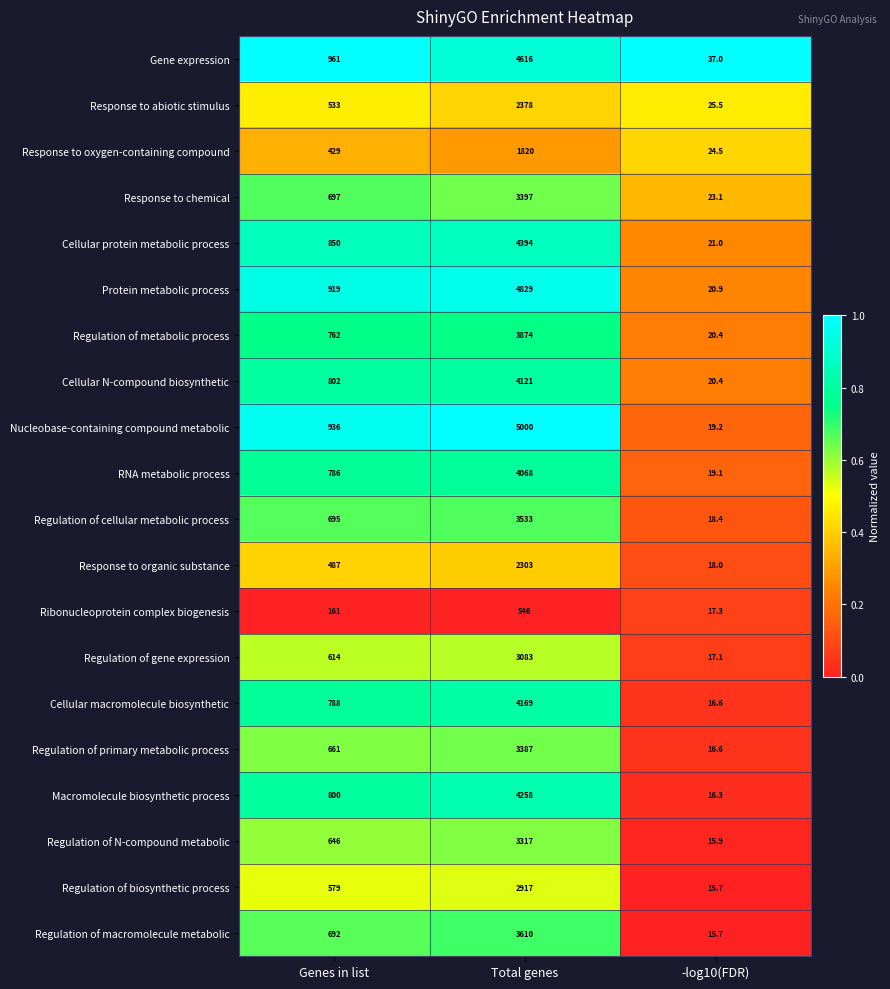

Rank the series at Total genes from highest to lowest value.

Nucleobase-containing compound metabolic, Protein metabolic process, Gene expression, Cellular protein metabolic process, Macromolecule biosynthetic process, Cellular macromolecule biosynthetic, Cellular N-compound biosynthetic, RNA metabolic process, Regulation of metabolic process, Regulation of macromolecule metabolic, Regulation of cellular metabolic process, Response to chemical, Regulation of primary metabolic process, Regulation of N-compound metabolic, Regulation of gene expression, Regulation of biosynthetic process, Response to abiotic stimulus, Response to organic substance, Response to oxygen-containing compound, Ribonucleoprotein complex biogenesis